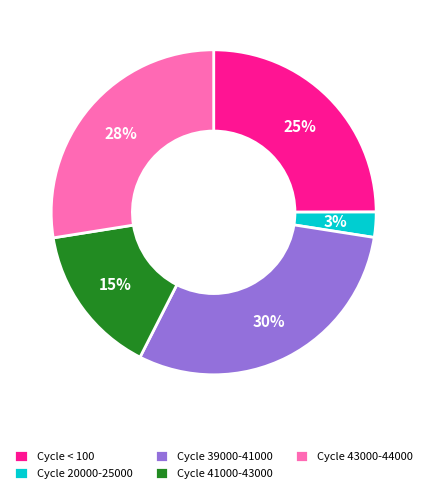

Which category has the smallest portion of the pie?

Cycle 20000-25000